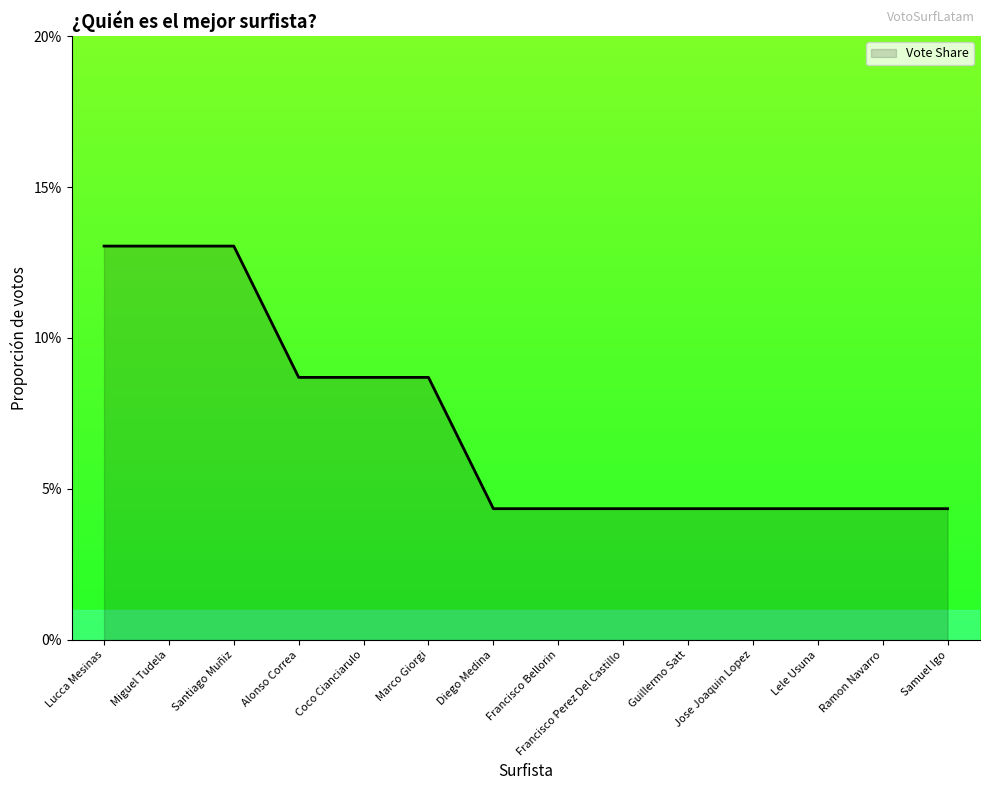

The chart shows a value of 0.0 at Ramon Navarro. True or false?

False